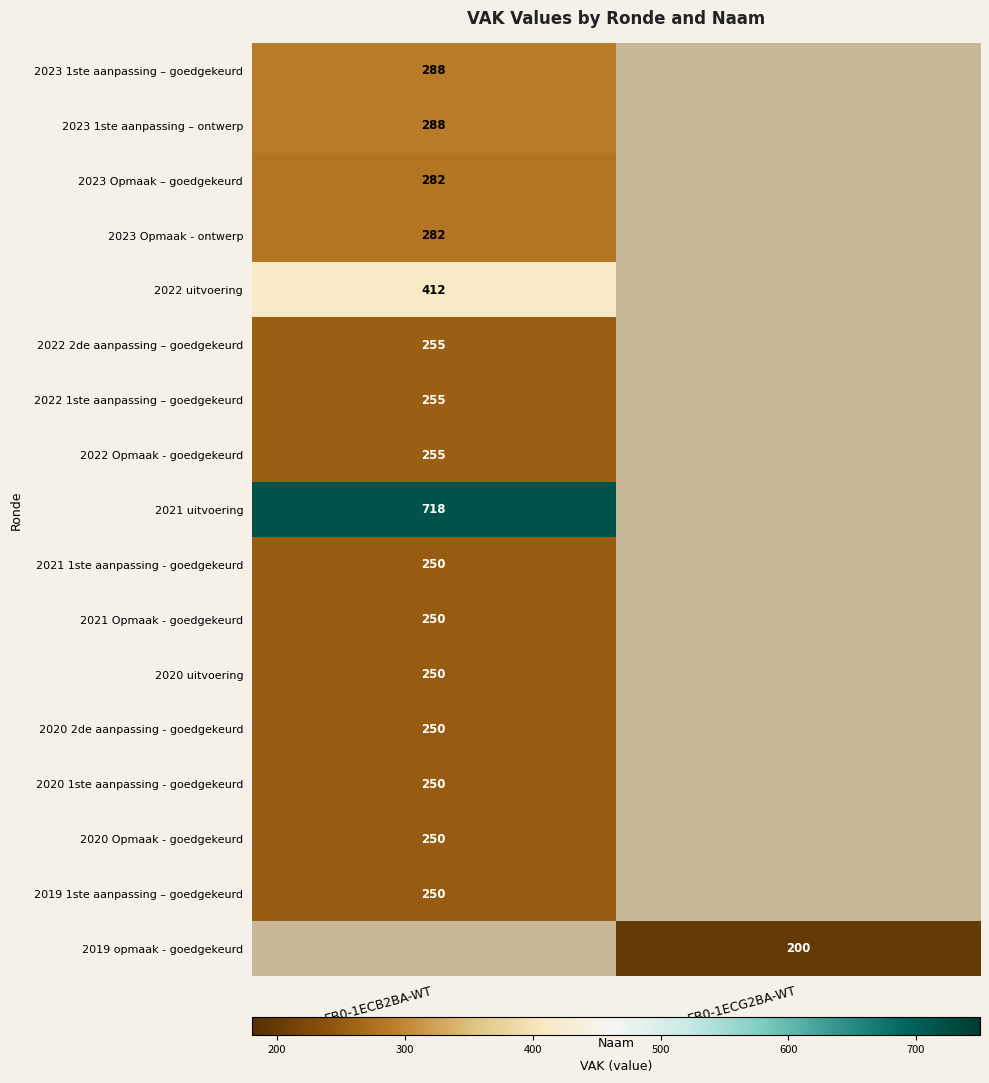

True or false: 2022 1ste aanpassing – goedgekeurd has a value of 255 at EB0-1ECB2BA-WT.

True